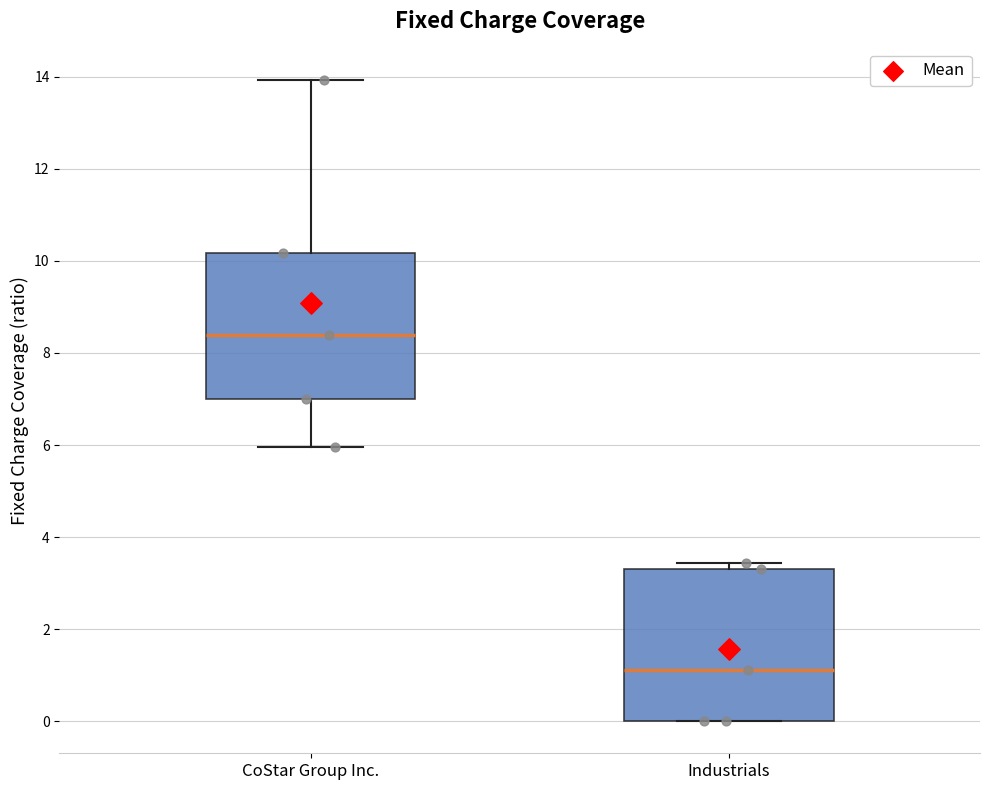

Where is the lower edge of the box for CoStar Group Inc. on the y-axis? The values are not printed on the chart, so give them approximately, as read against the axis.

7.0